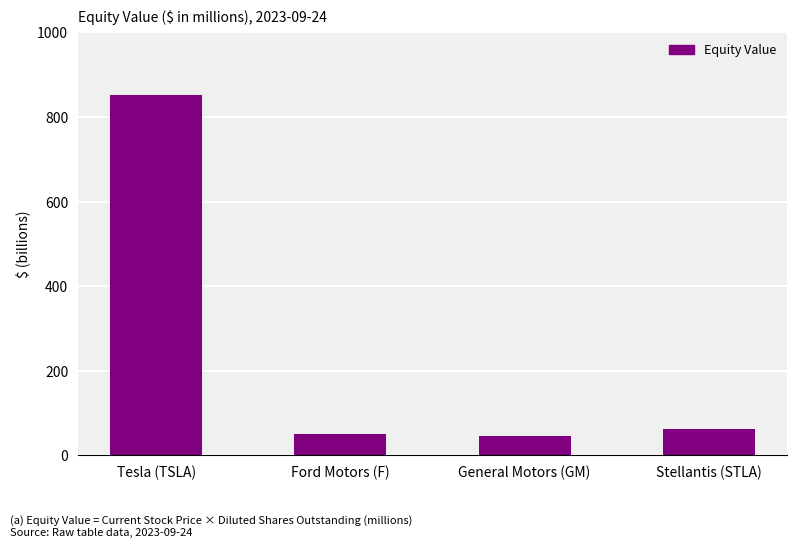

Does the chart contain any negative values?

No